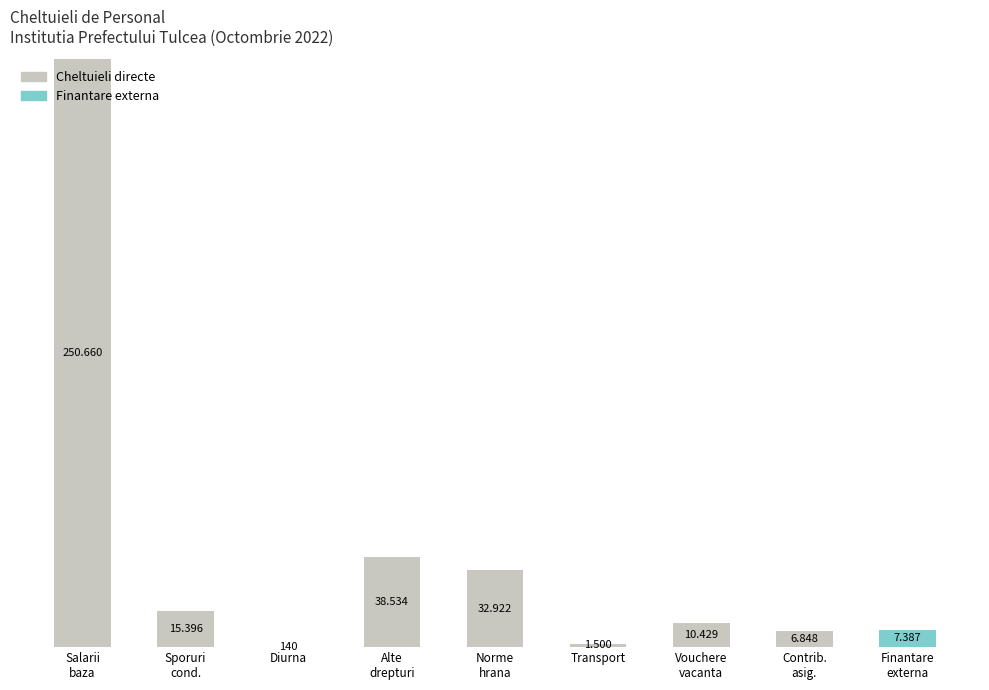

What are all the series names shown in the legend?

Cheltuieli directe, Finantare externa